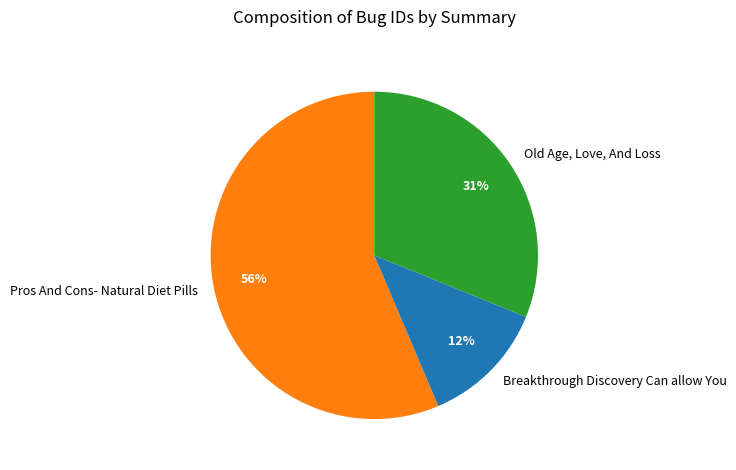

To the nearest percent, what percentage of the pie is Old Age, Love, And Loss?

31%